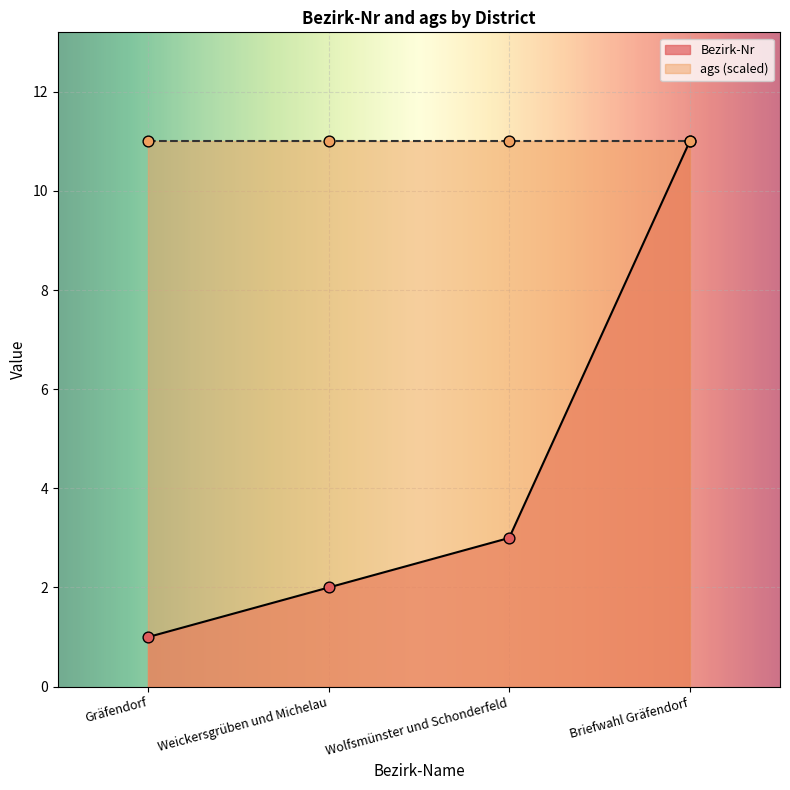

Which has a higher value, Briefwahl Gräfendorf or Gräfendorf?

Briefwahl Gräfendorf